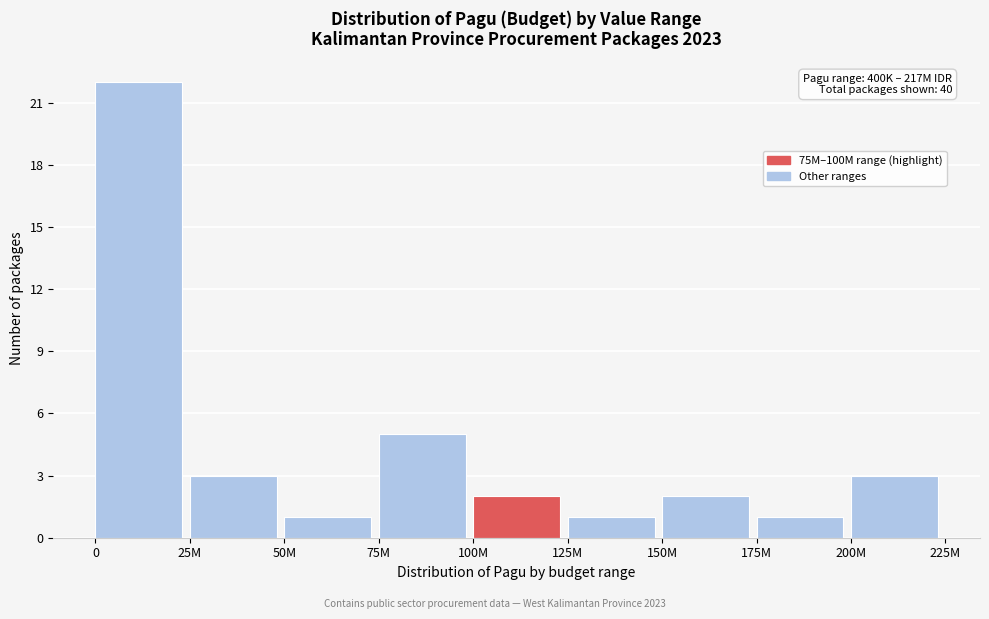

Reading right to left, transcribe all the data shown in this chart.

3	1	2	1	2	5	1	3	22